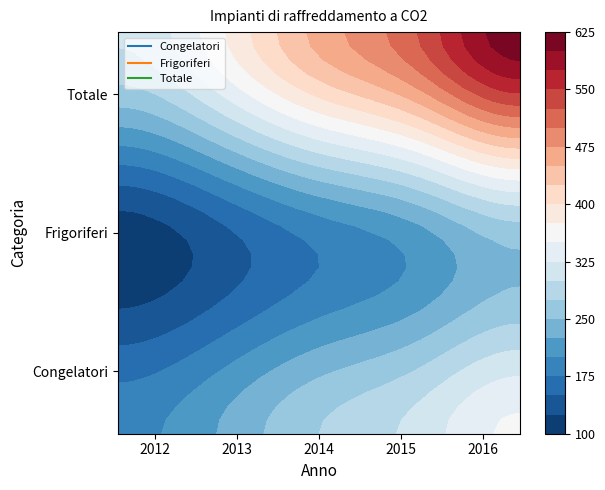

How many data points in Congelatori are less than 275?

2